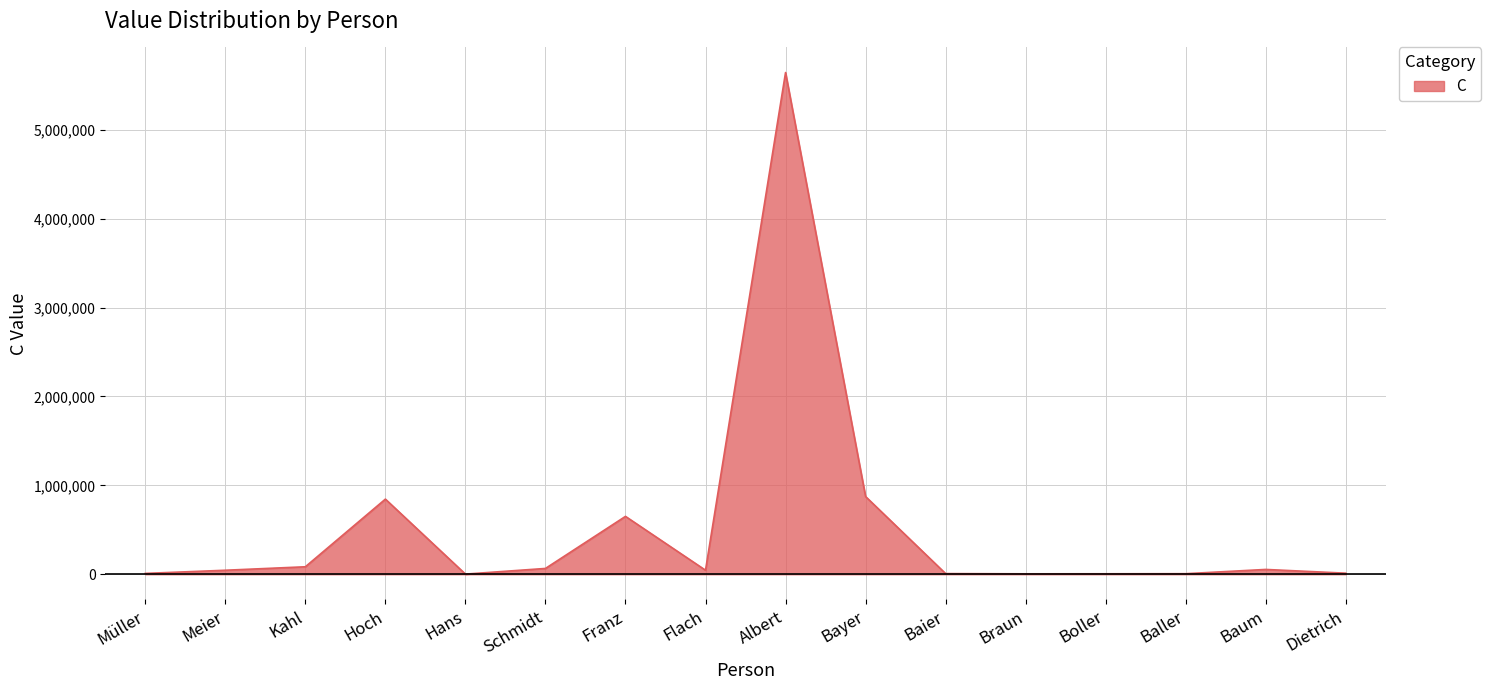

At which label does the data first exceed 45656?

Kahl